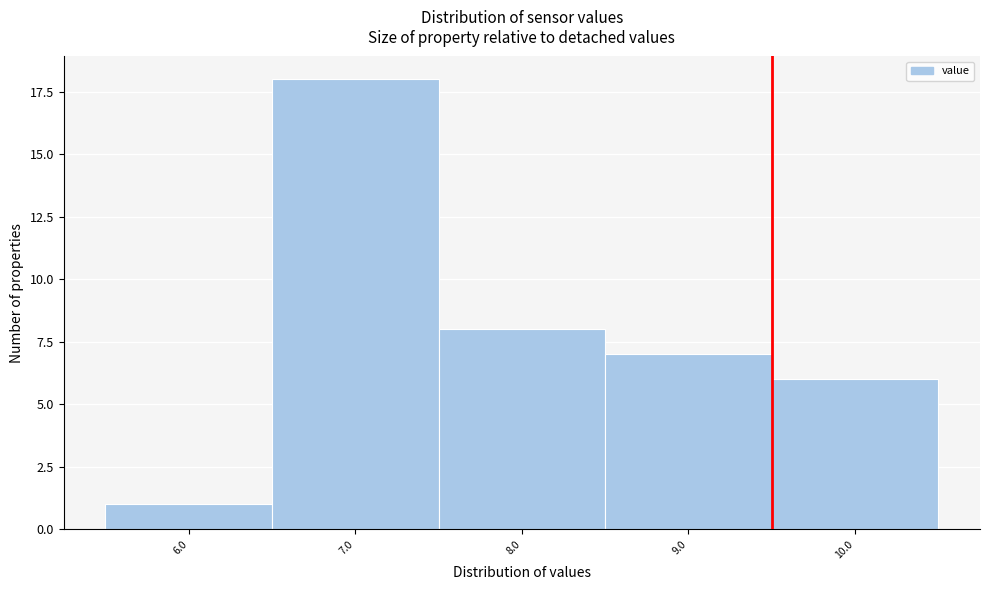

Reading left to right, transcribe all the data shown in this chart.

6.0=1	7.0=18	8.0=8	9.0=7	10.0=6